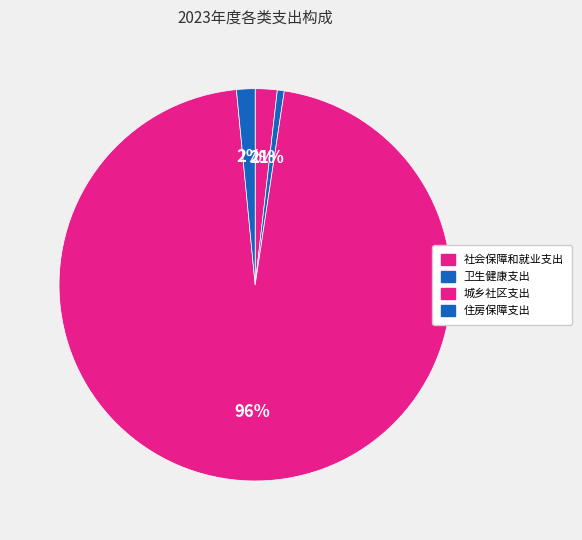

True or false: 卫生健康支出 accounts for 8% of the total.

False